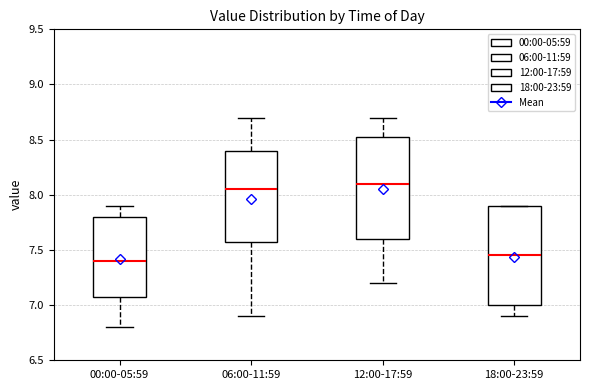

Reading left to right, read every box against the y-axis: the position of its median line, the range the box covers, and the ends of its whiskers. The values are not printed on the chart, so give them approximately, as read against the axis.

00:00-05:59: median 7.40, box 7.10 to 7.80, whiskers 6.80 to 7.90
06:00-11:59: median 8.05, box 7.60 to 8.40, whiskers 6.90 to 8.70
12:00-17:59: median 8.10, box 7.60 to 8.55, whiskers 7.20 to 8.70
18:00-23:59: median 7.45, box 7.00 to 7.90, whiskers 6.90 to 7.90